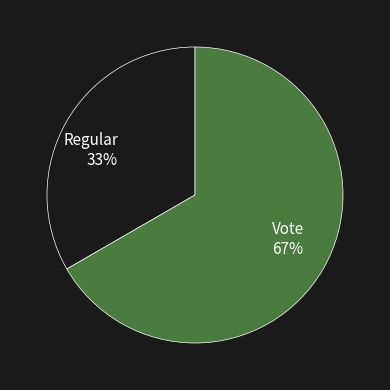

Which category accounts for the majority?

Vote